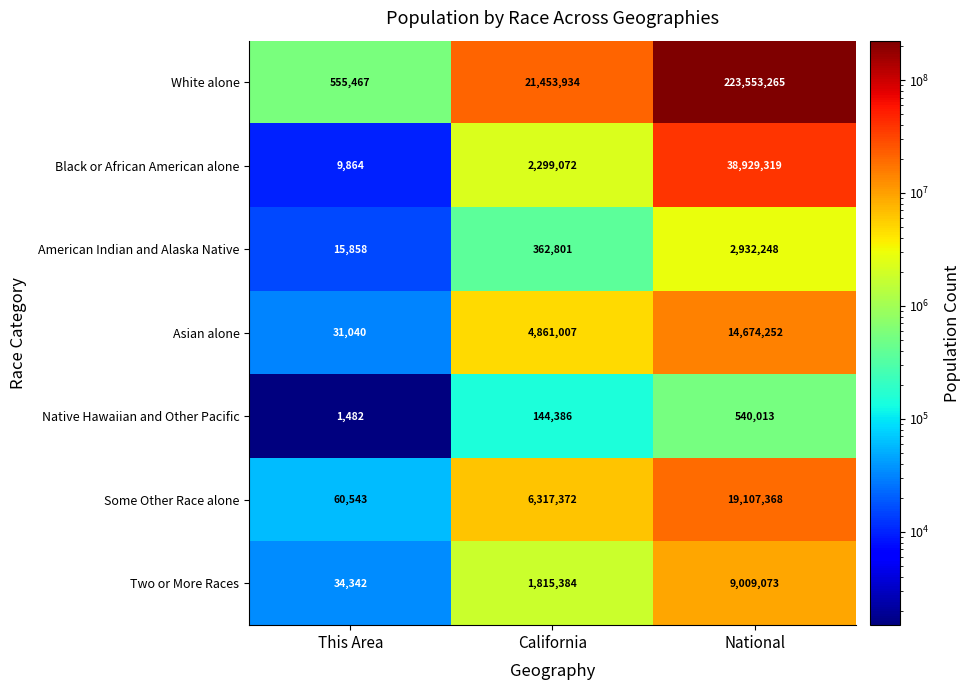

Reading left to right, what are all the values shown in this chart?

White alone: This Area=555467	California=21453934	National=223553265
Black or African American alone: This Area=9864	California=2299072	National=38929319
American Indian and Alaska Native: This Area=15858	California=362801	National=2932248
Asian alone: This Area=31040	California=4861007	National=14674252
Native Hawaiian and Other Pacific: This Area=1482	California=144386	National=540013
Some Other Race alone: This Area=60543	California=6317372	National=19107368
Two or More Races: This Area=34342	California=1815384	National=9009073